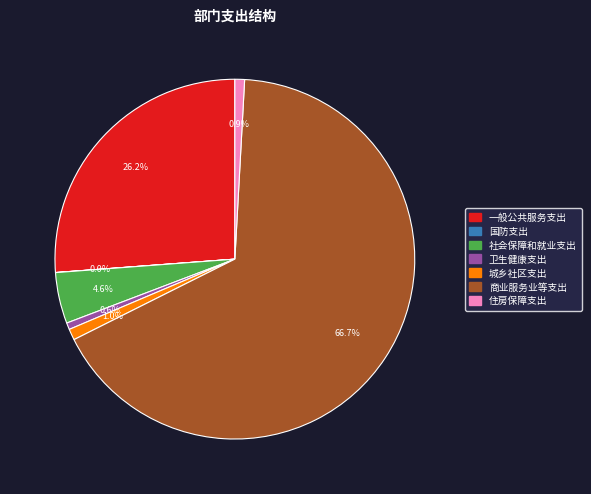

What portion of the pie excludes 卫生健康支出?

99.4%